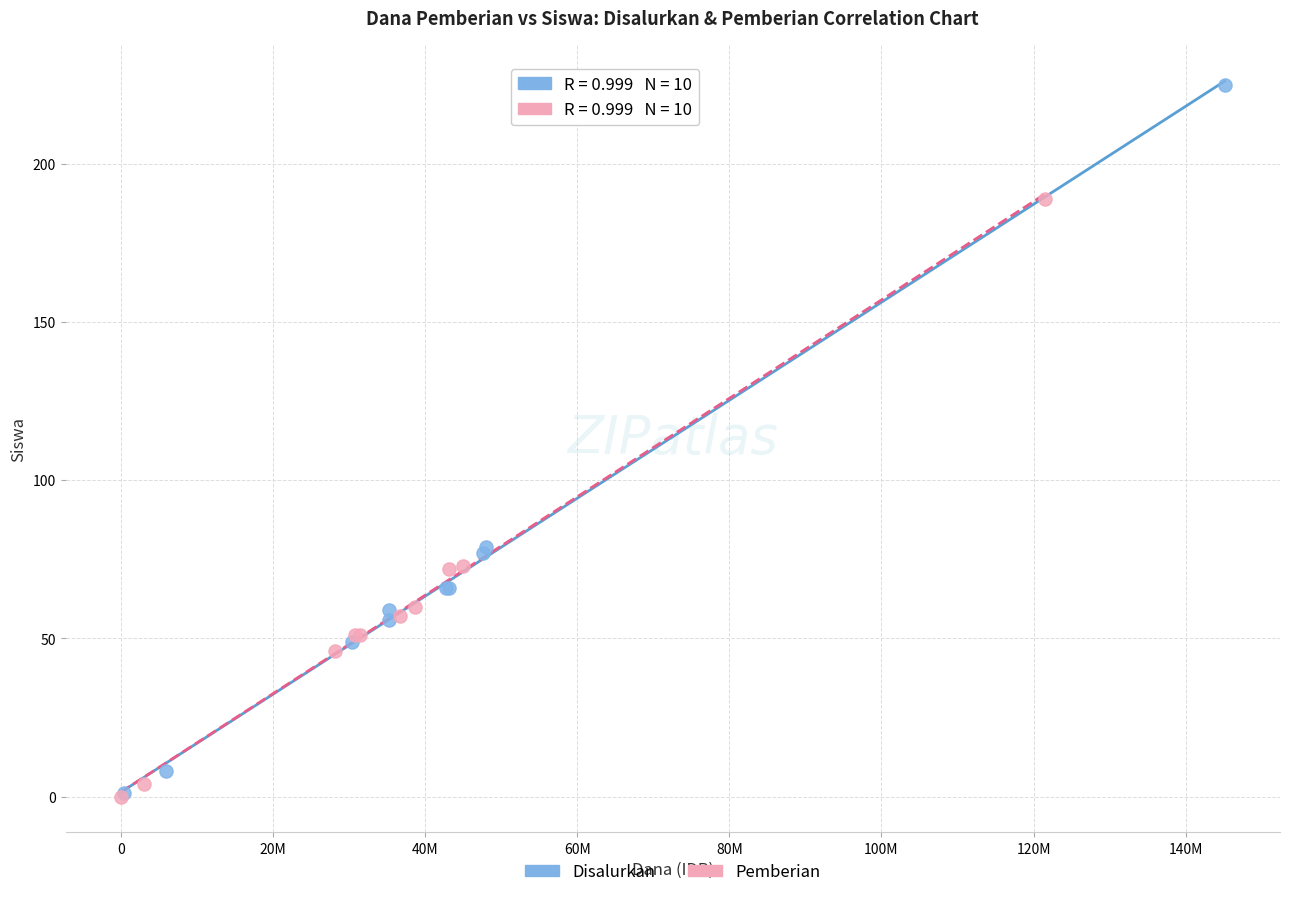

Which series reaches the maximum Y coordinate?

Disalurkan